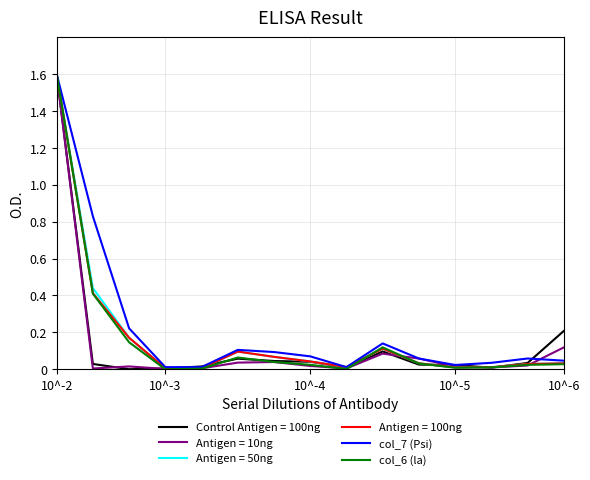

Which series has the largest total across all categories?

col_7 (Psi)